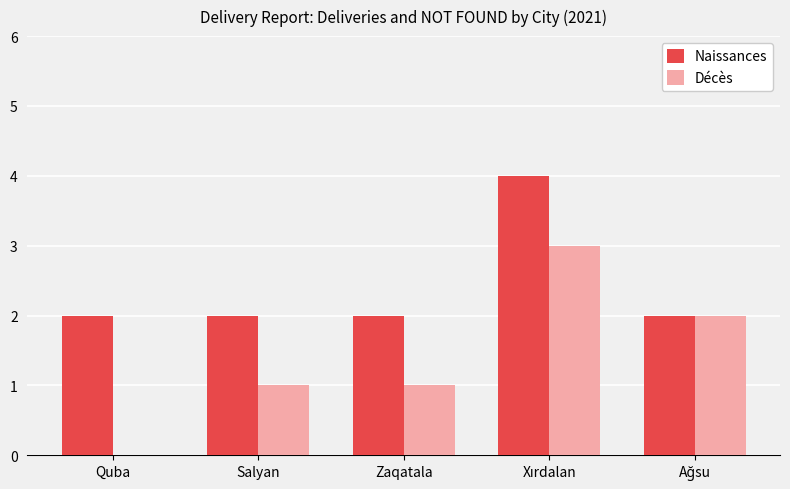

Does the chart contain stacked bars?

No